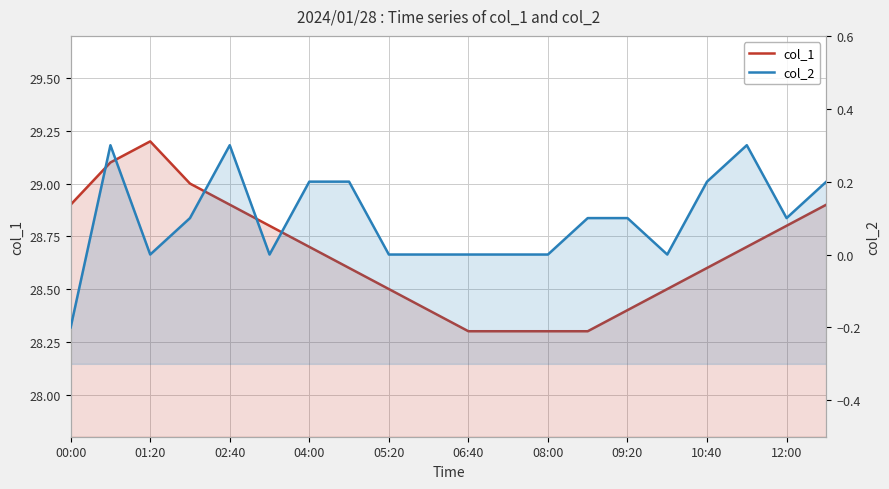

List the series in order of their overall mean, highest first.

col_1, col_2